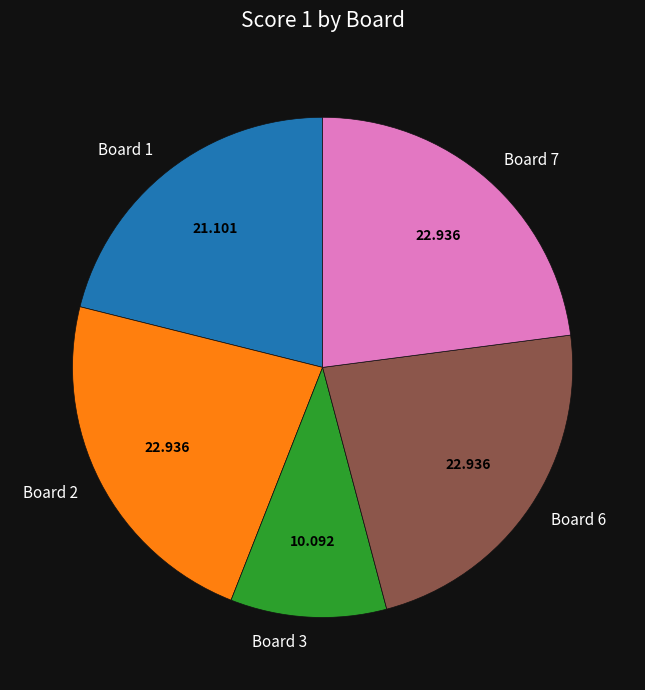

Does Board 3 represent more than half of the total?

No